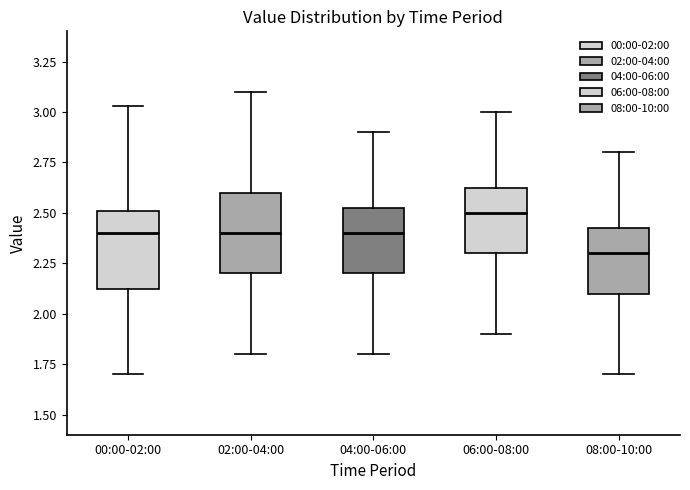

Where does the median line of the box for 02:00-04:00 sit on the y-axis? The values are not printed on the chart, so give them approximately, as read against the axis.

2.40